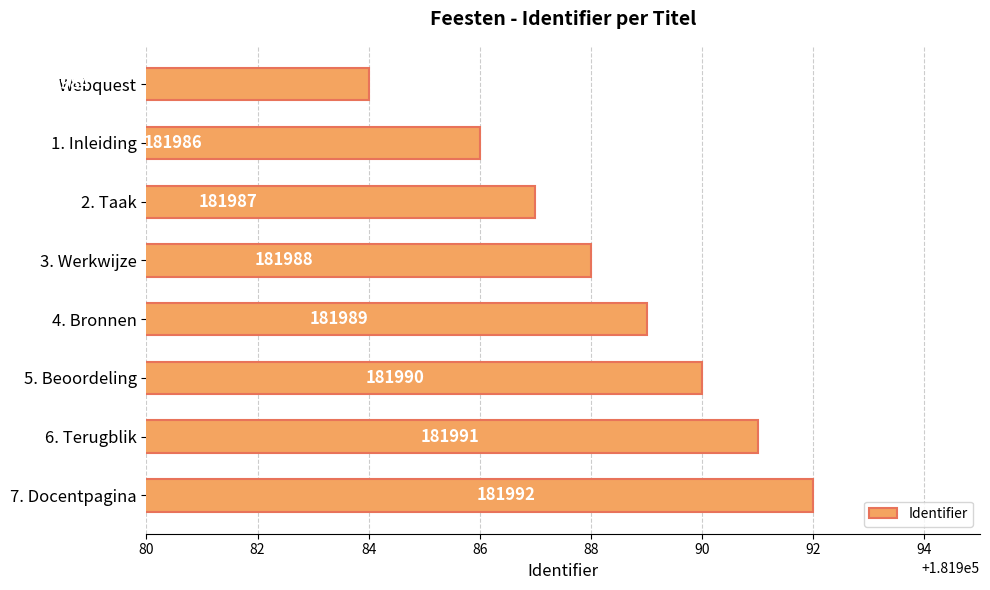

How many data points does each series have?

8